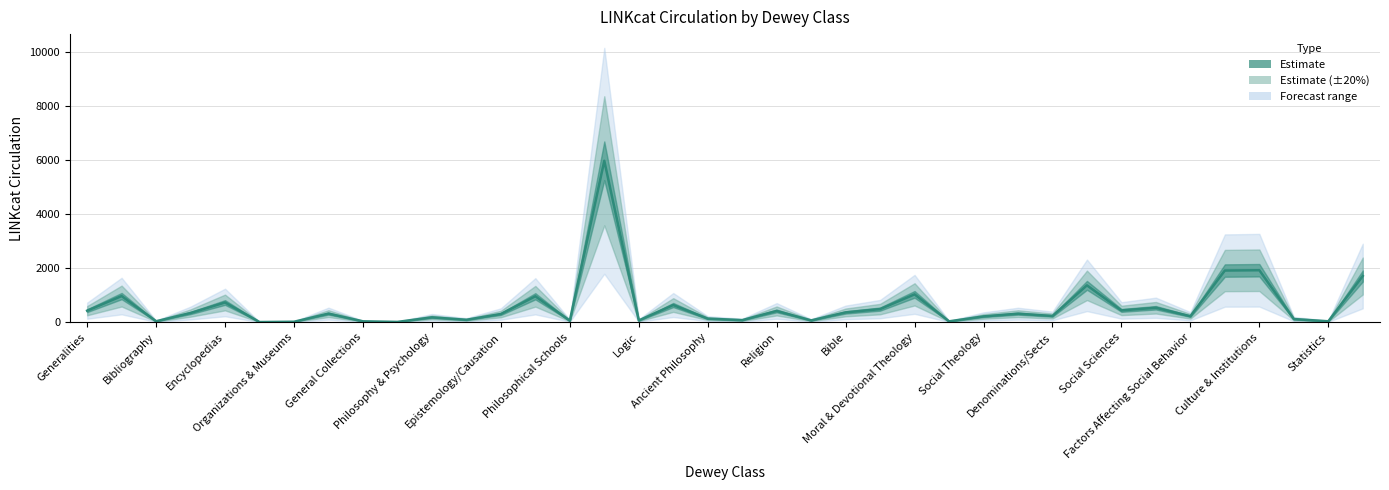

At which label does the data first exceed 315?

Generalities